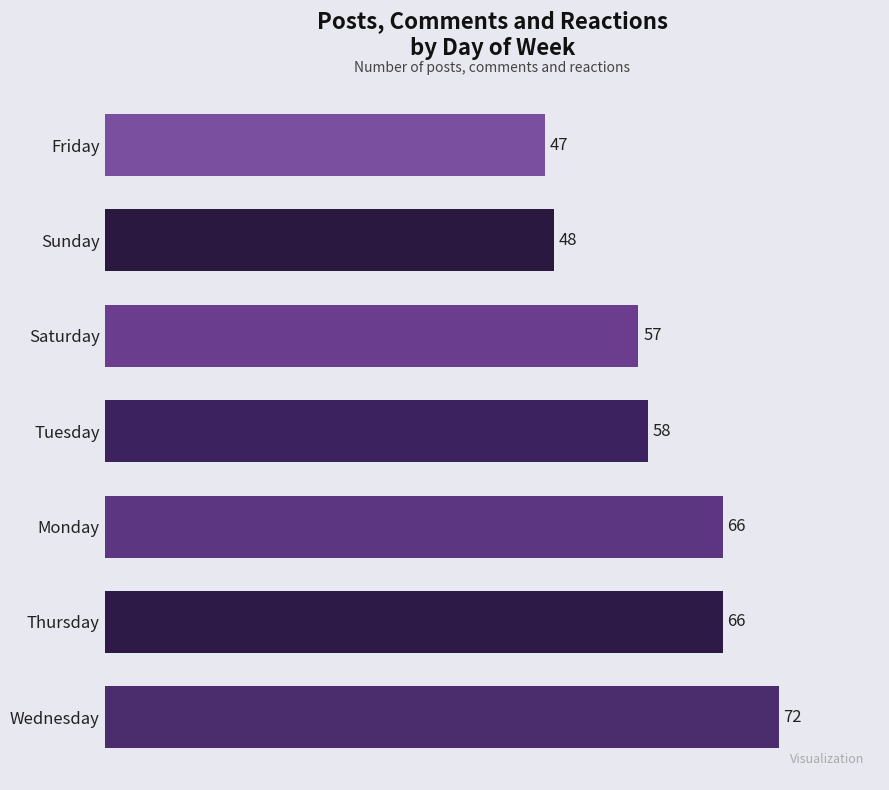

Is it true that the value at Saturday is 29?

False